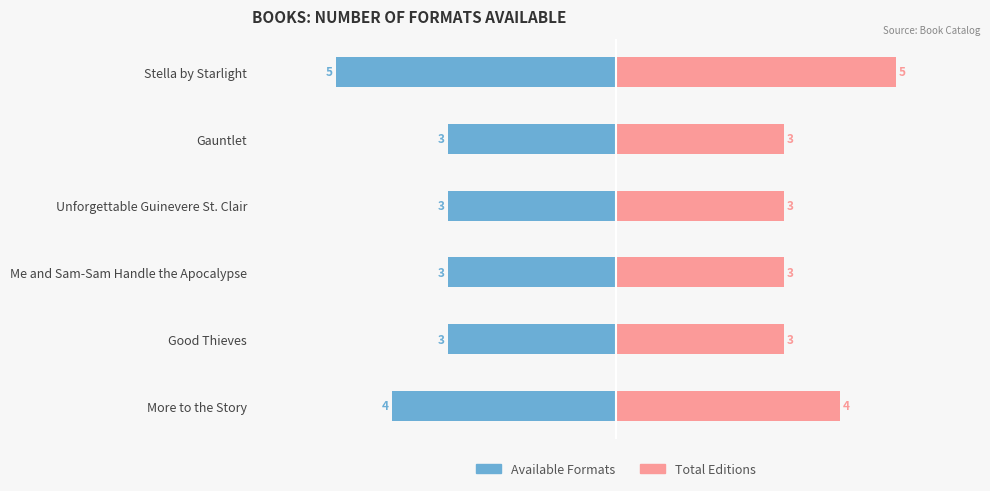

True or false: Formats (right) has a value of 2 at Unforgettable Guinevere St. Clair.

False